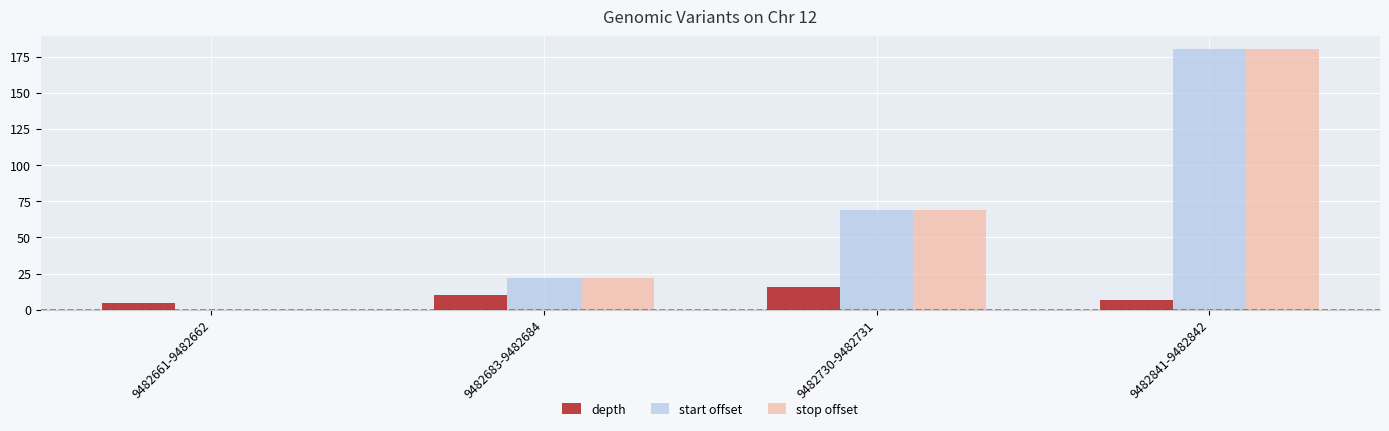

What is the difference between the depth values at 9482841-9482842 and 9482661-9482662?

2